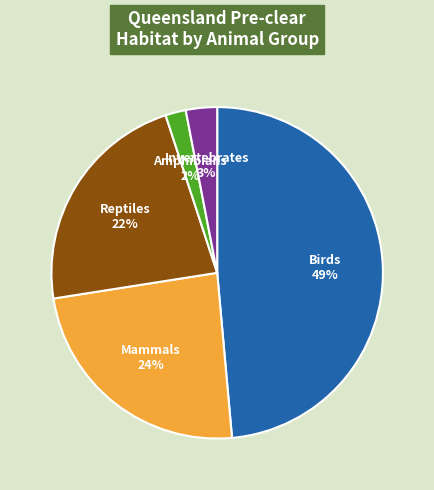

To the nearest percent, what is the combined percentage of Amphibians and Mammals?

26%